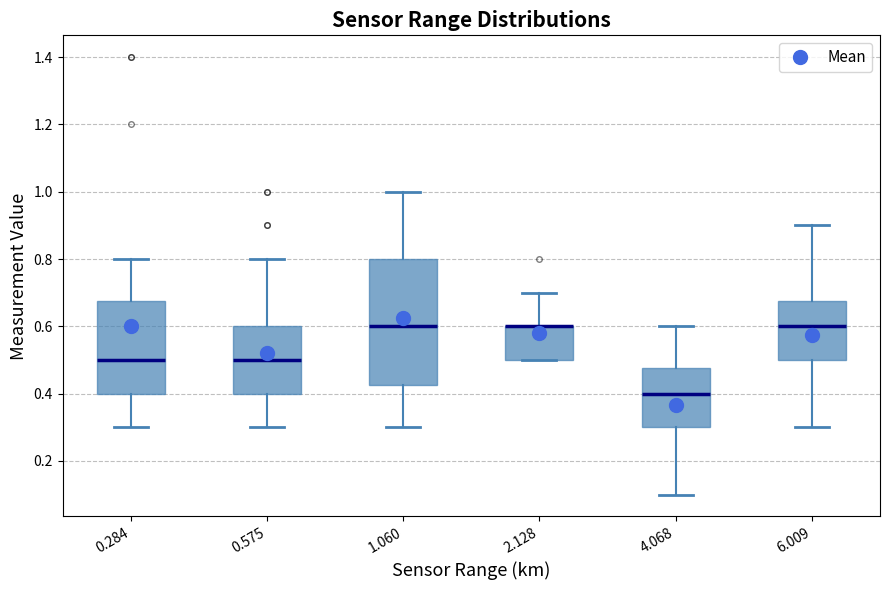

Where is the lower edge of the box at x = 0.284 on the y-axis? The values are not printed on the chart, so give them approximately, as read against the axis.

0.40